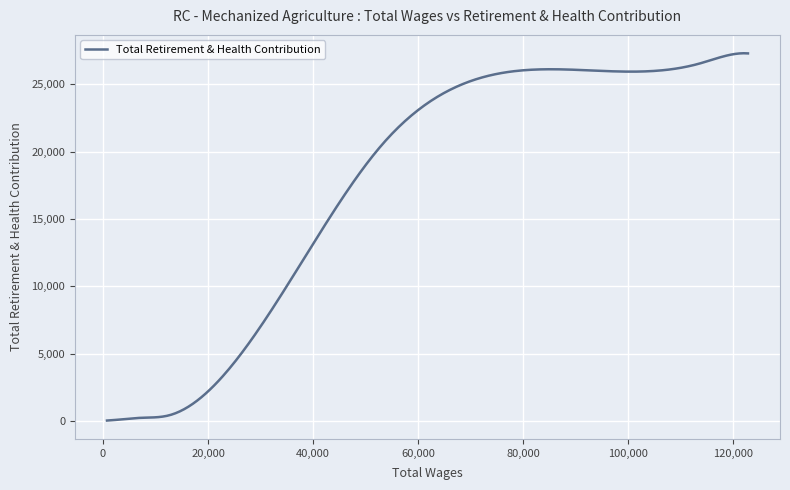

Does the chart have visible grid lines?

Yes